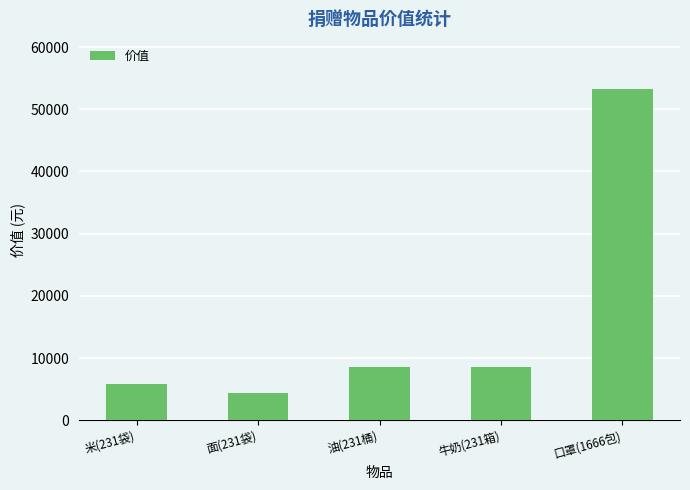

Does the chart contain any negative values?

No